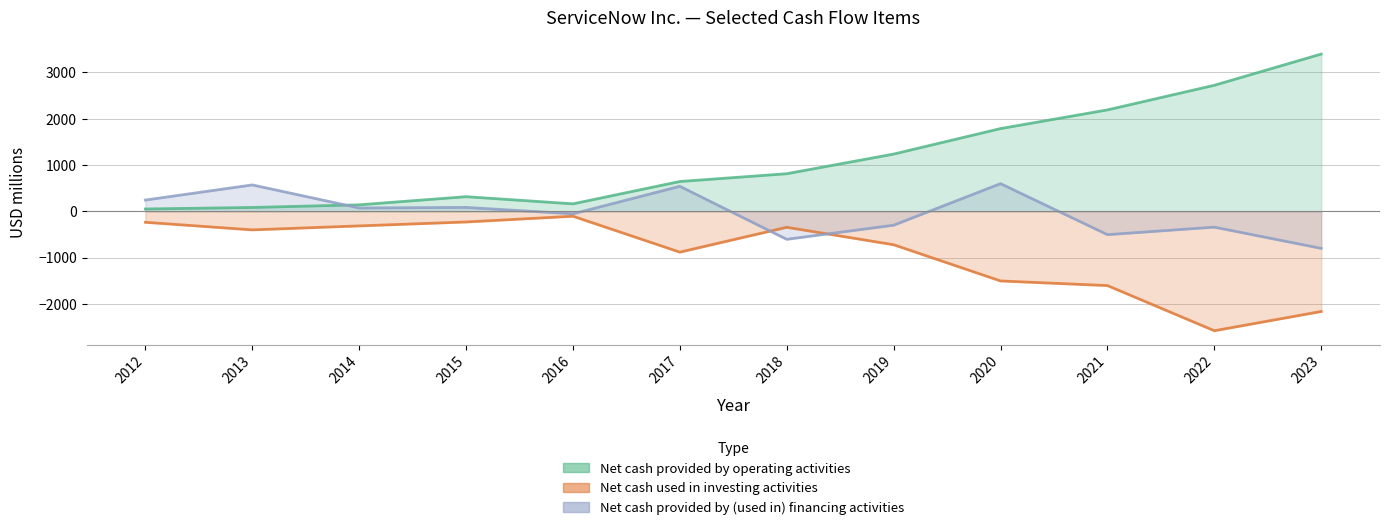

Rank the series by their maximum value, from lowest to highest.

Net cash used in investing activities, Net cash provided by (used in) financing activities, Net cash provided by operating activities